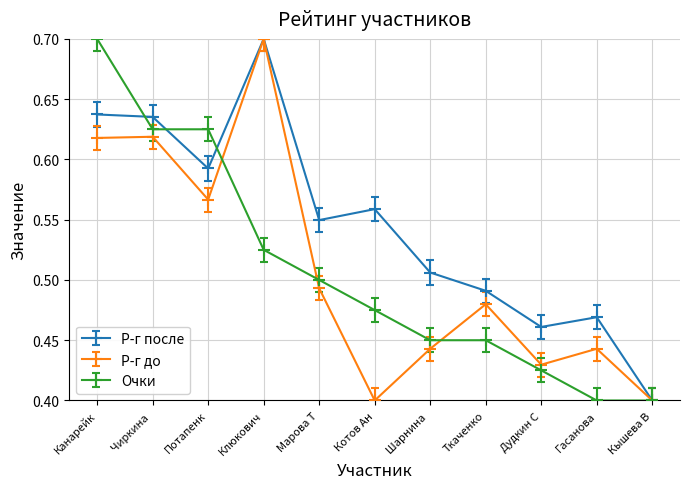

What is the total value across all series at Потапенк?

1.8